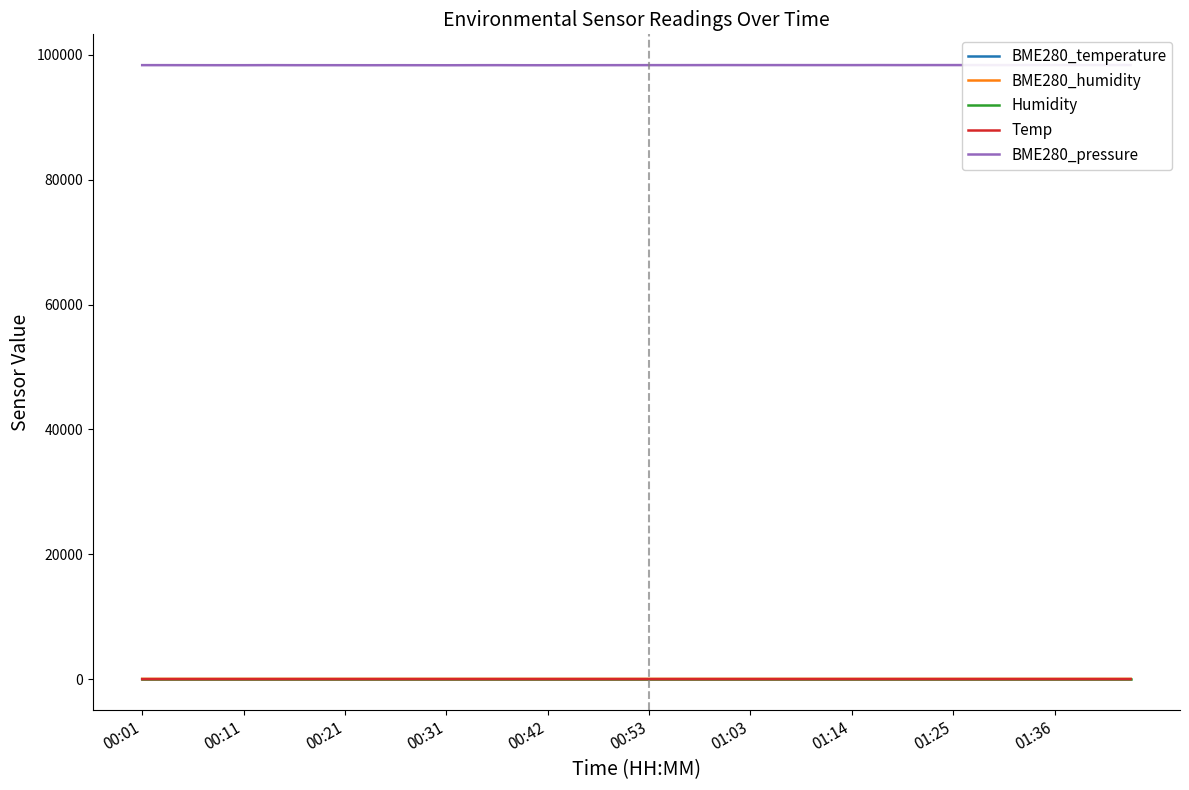

How many data points does each series have?

40